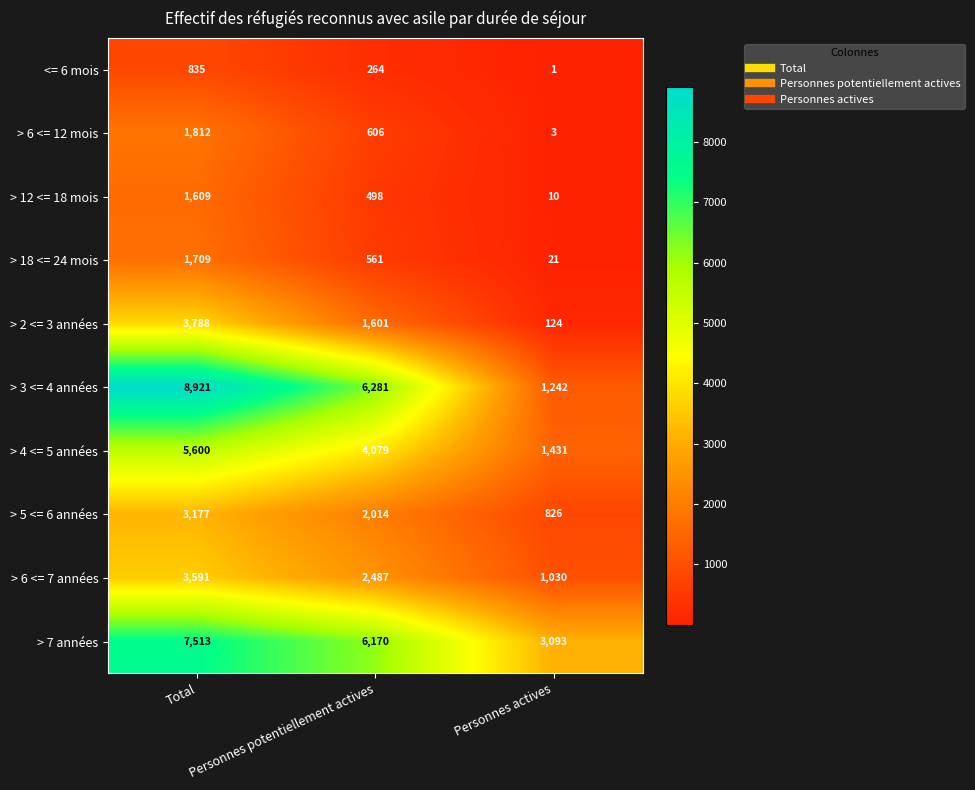

What is the maximum value shown in the chart?

8921